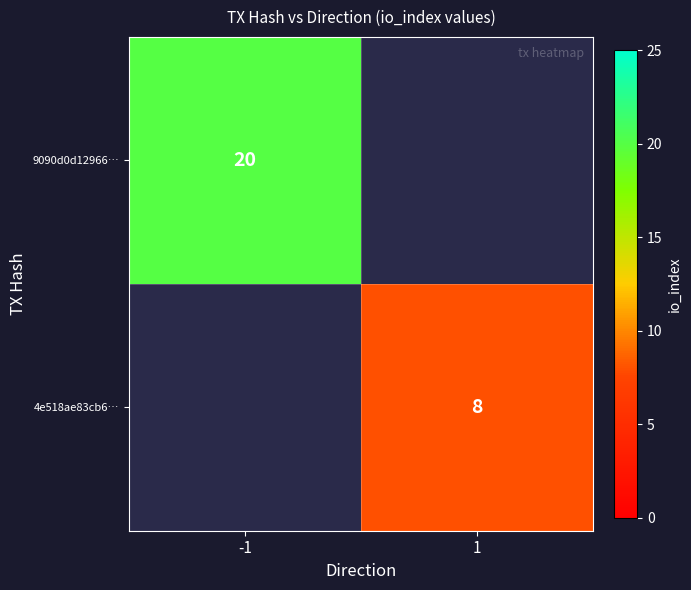

The 4e518ae83cb6… series shows 8 at 1. True or false?

True